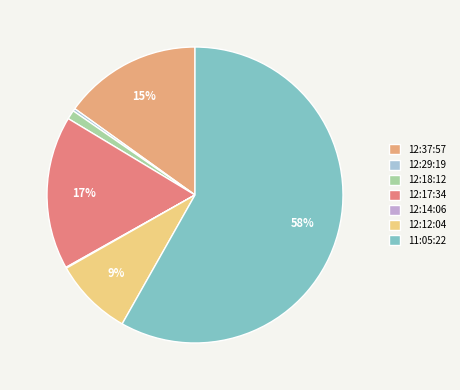

What is the ratio of the value at 11:05:22 to the value at 12:14:06?

590.0